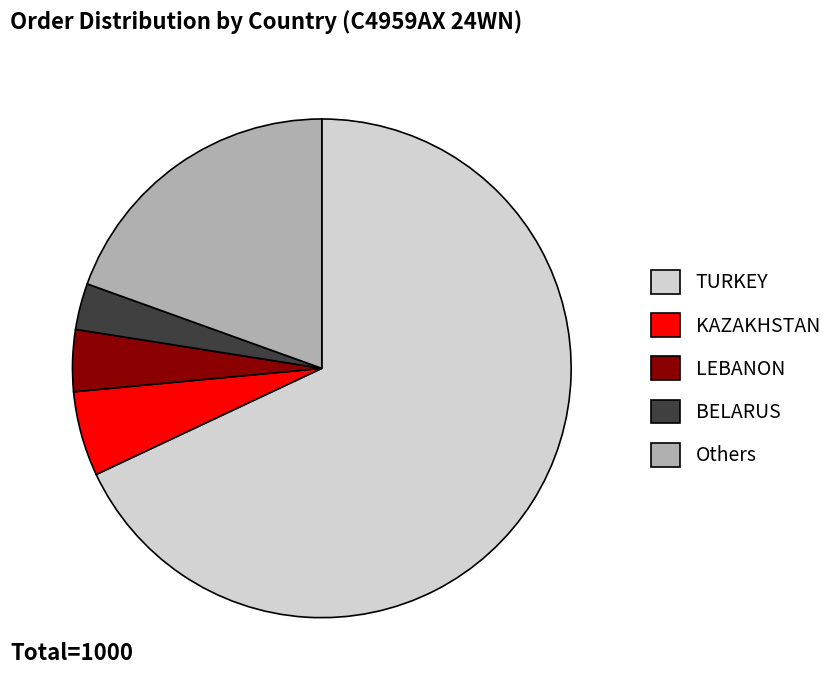

How many segments does this pie chart have?

5